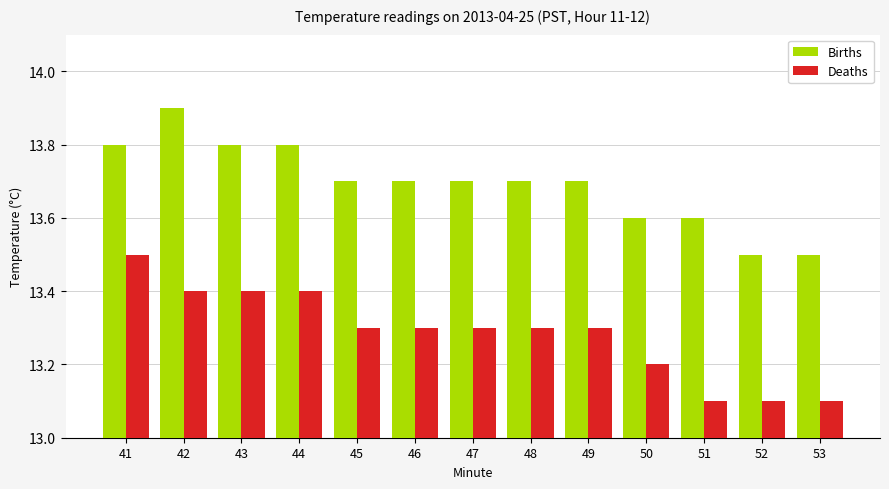

What are all the series names shown in the legend?

Births, Deaths